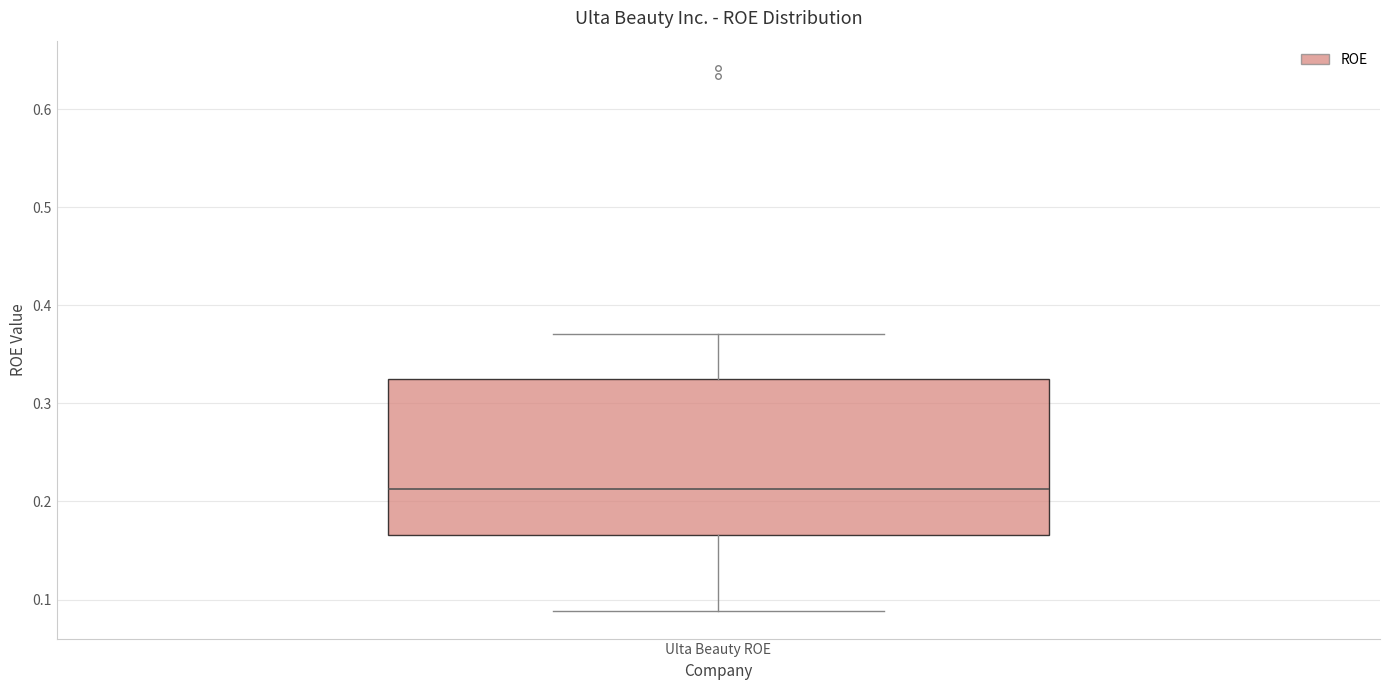

Where does the lower whisker of the box for Ulta Beauty ROE end on the y-axis? The values are not printed on the chart, so give them approximately, as read against the axis.

0.09